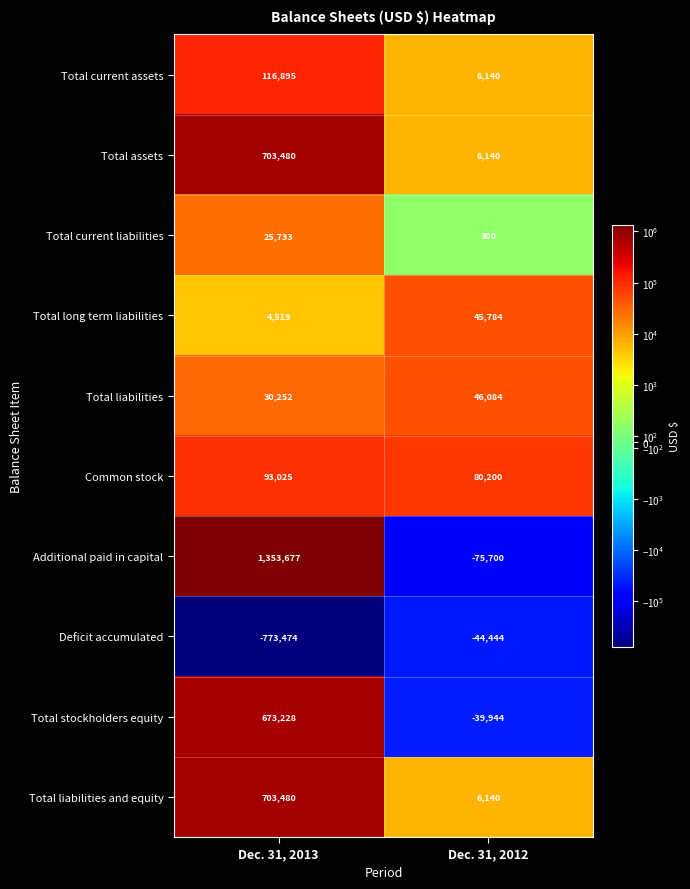

What is the total value across all series at Dec. 31, 2012?

30700